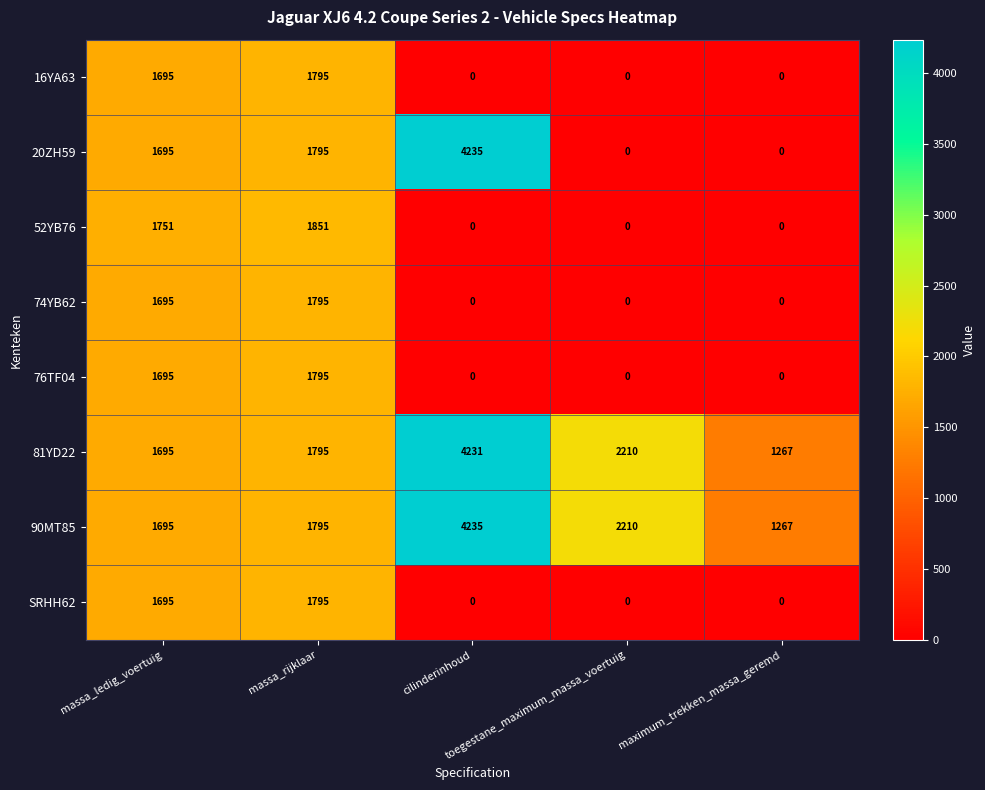

Which series has the largest range (max minus min)?

20ZH59